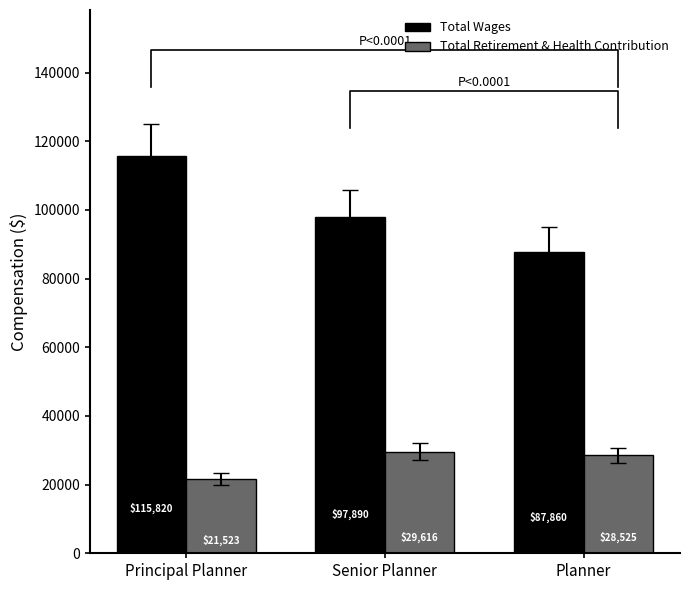

How many categories are shown in the chart?

3